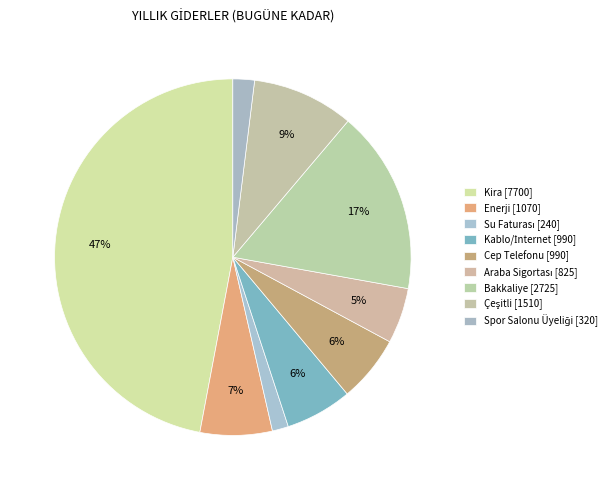

Count the number of slices in the pie.

9